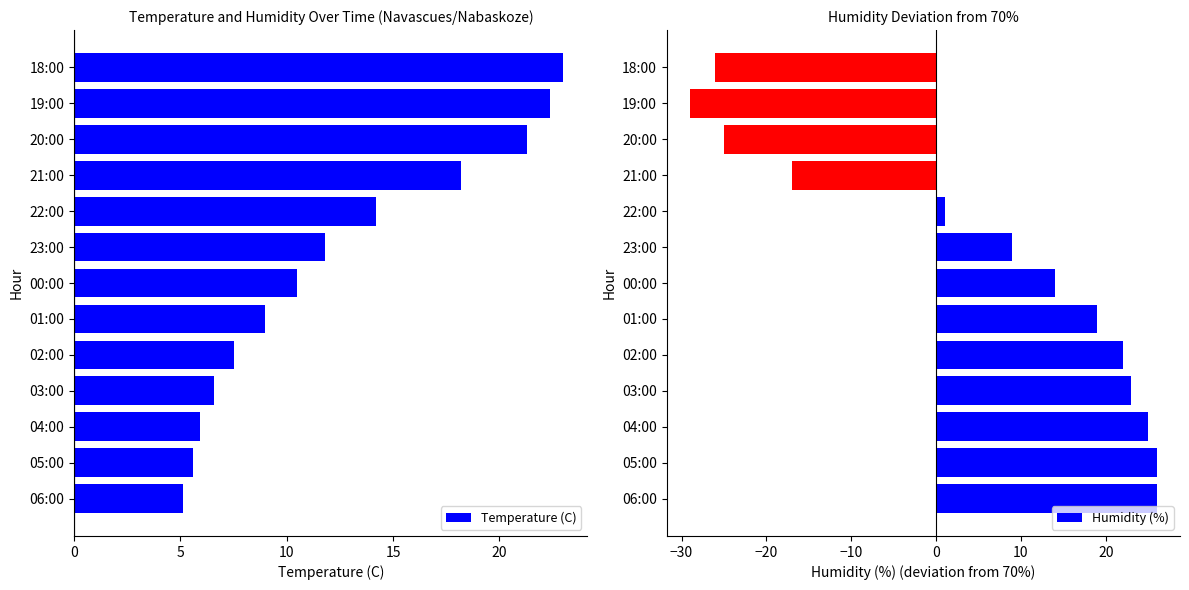

What is the difference between the second highest and minimum values in the Humidity (%) series?

55